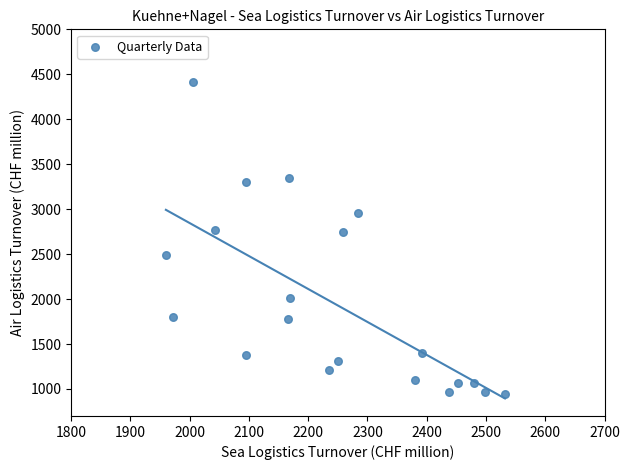

What is the range of Y values (max minus min)?

3470